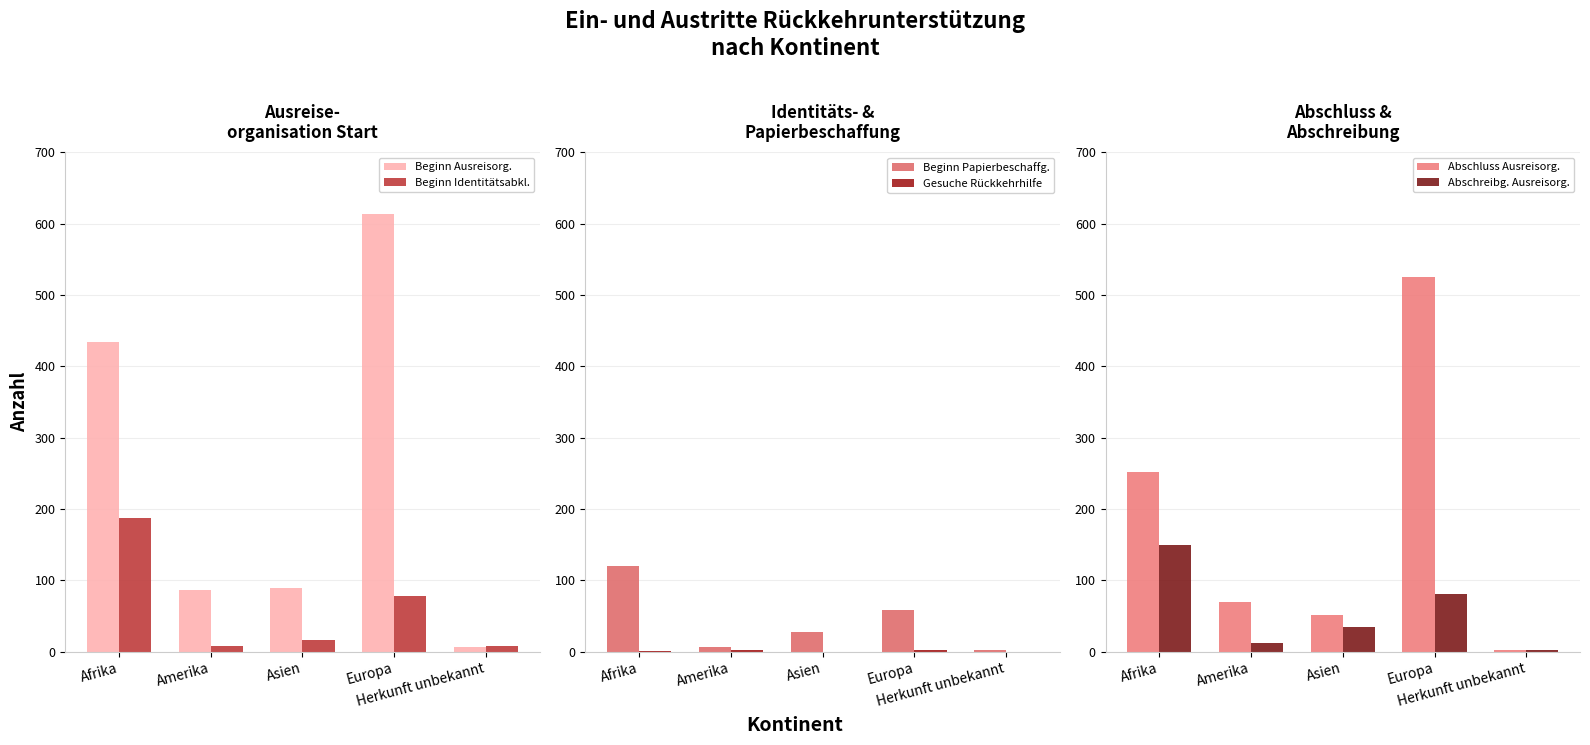

What is the value of the Beginn Identitätsabkl. bar at the 4th from the left?

78